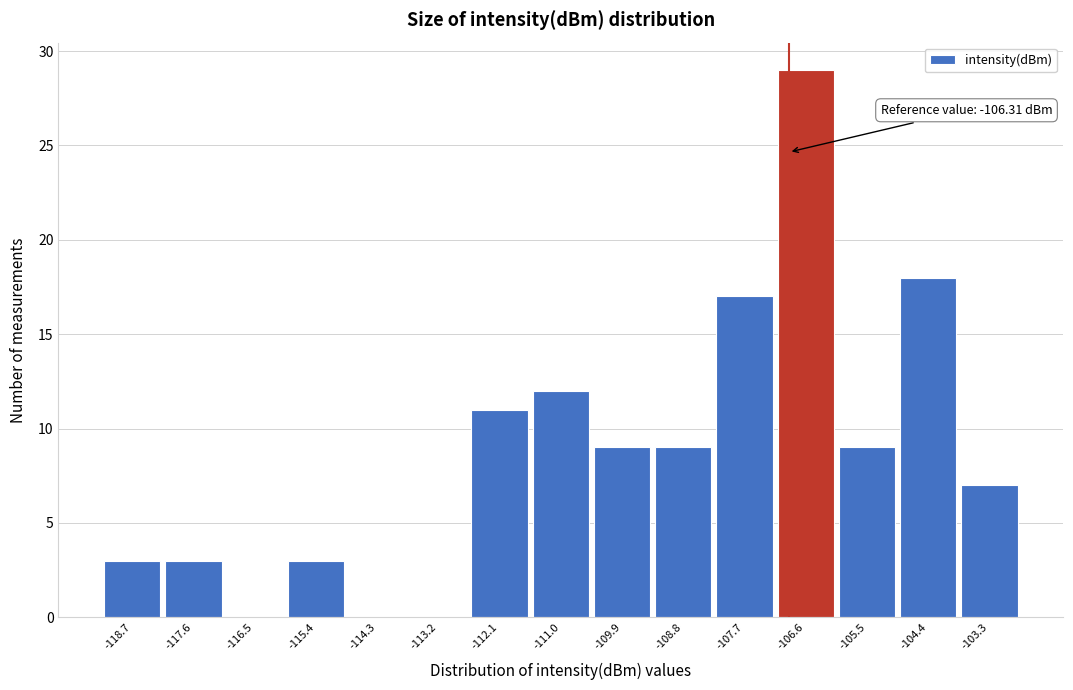

Reading left to right, list all the values displayed in this chart.

-118.7=3	-117.6=3	-116.5=0	-115.4=3	-114.3=0	-113.2=0	-112.1=11	-111.0=12	-109.9=9	-108.8=9	-107.7=17	-106.6=29	-105.5=9	-104.4=18	-103.3=7